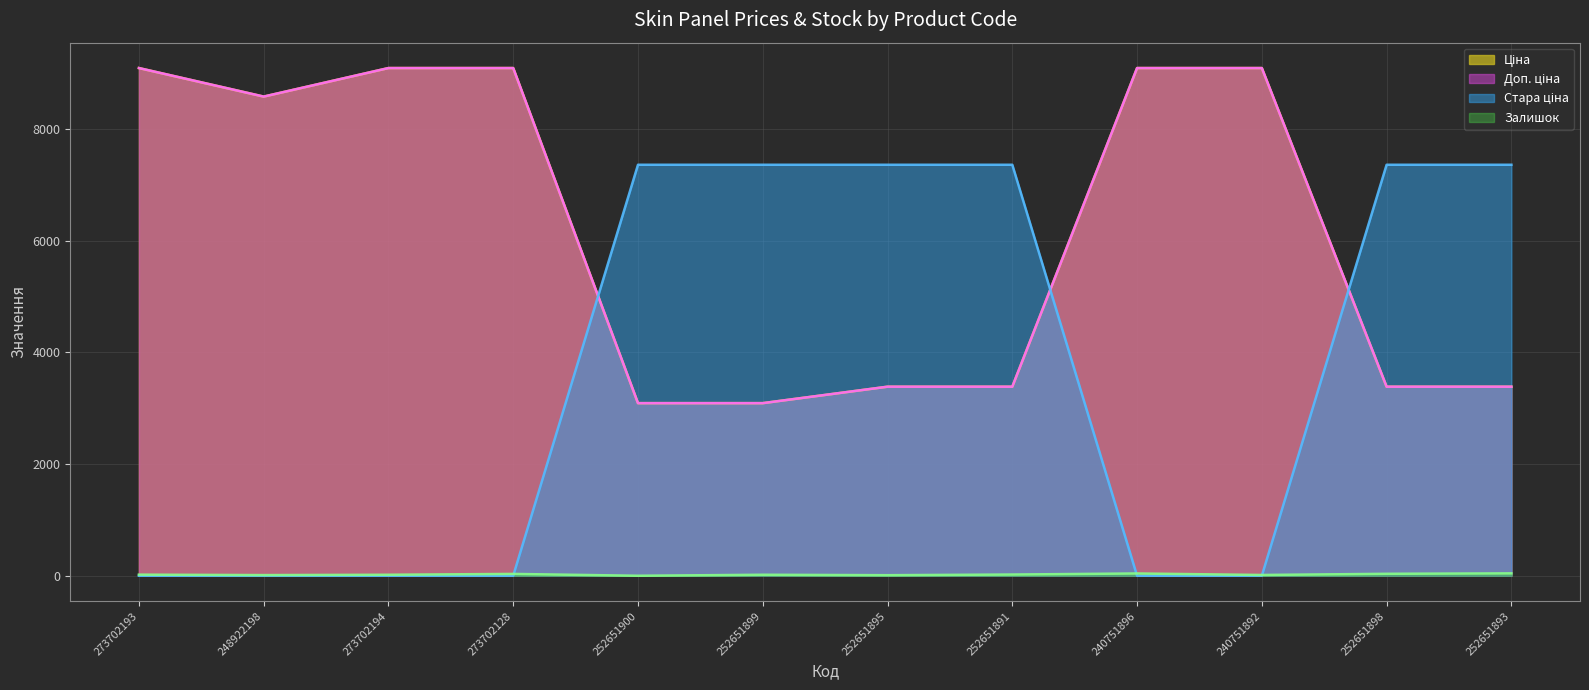

Is the value of Залишок at 252651900 greater than the value of Стара ціна at 252651891?

No